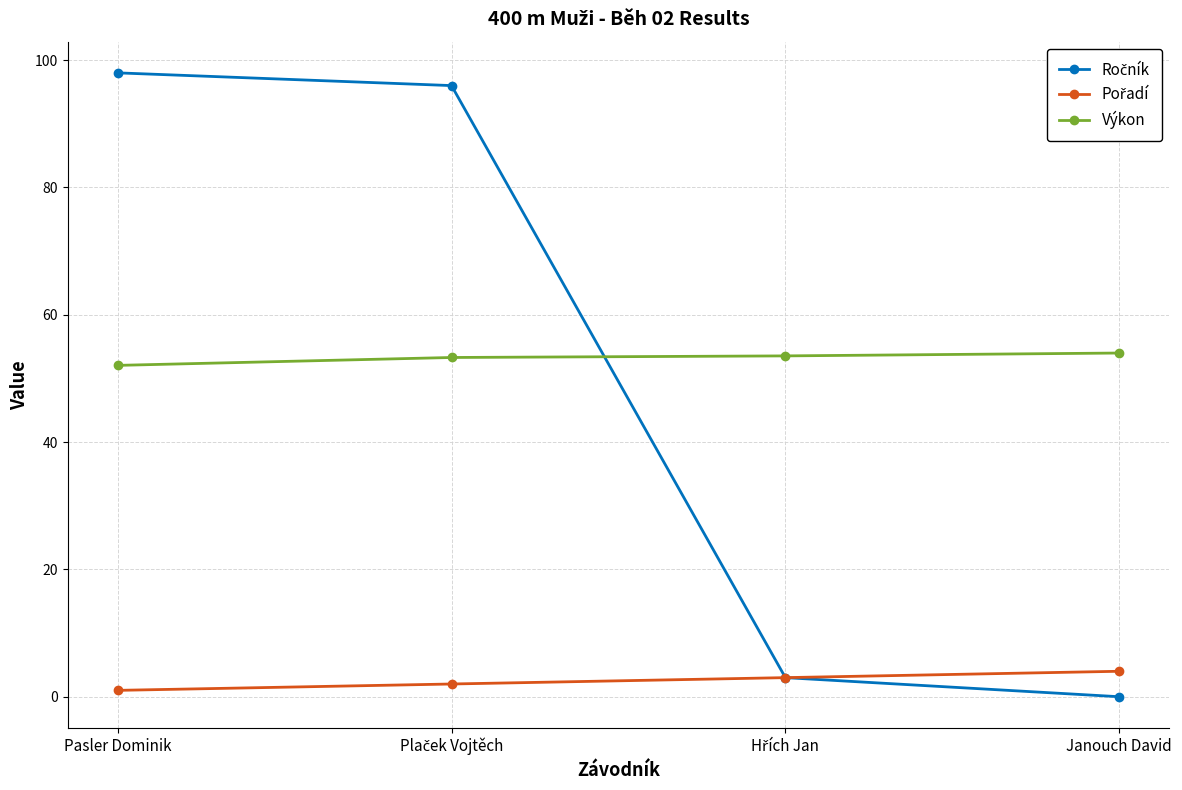

The value of Výkon at Janouch David is 54.0. True or false?

True